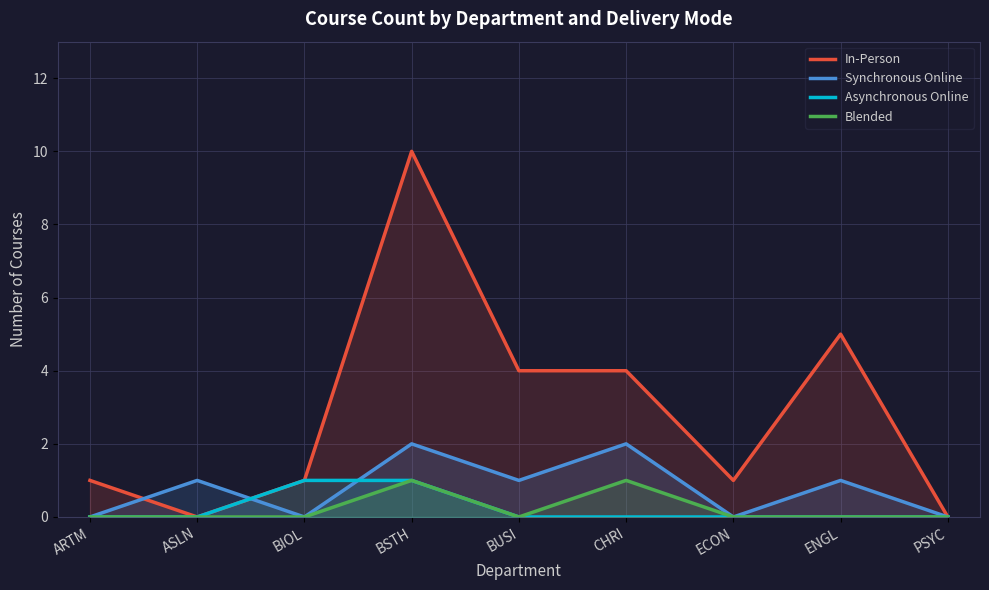

True or false: Blended has more than 1 interior local peaks.

True